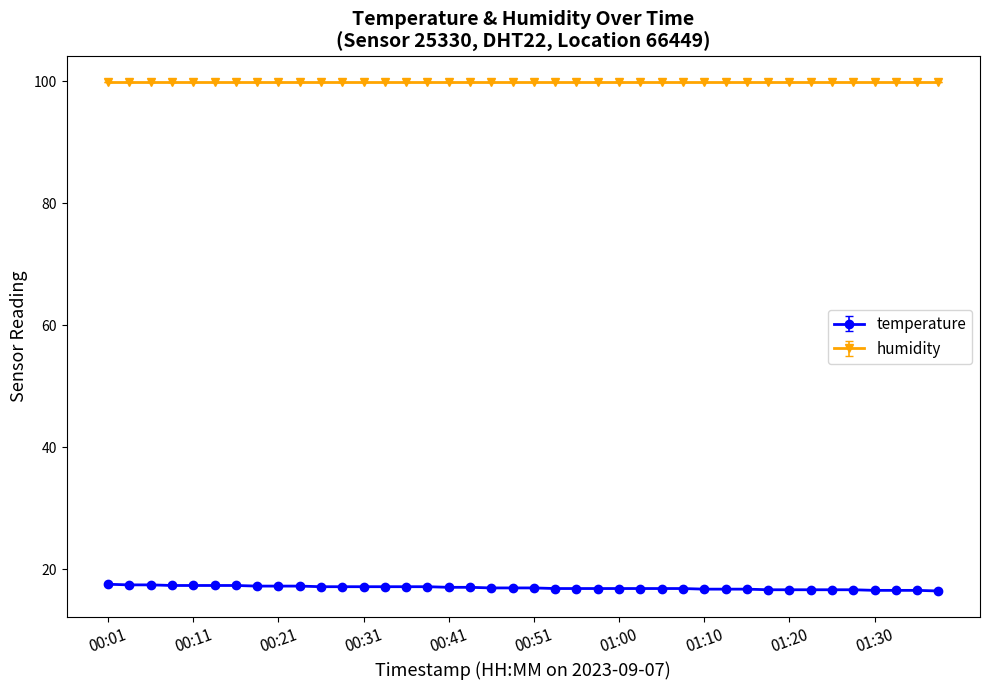

What is the value of the humidity point at the 27th from the left?

99.9